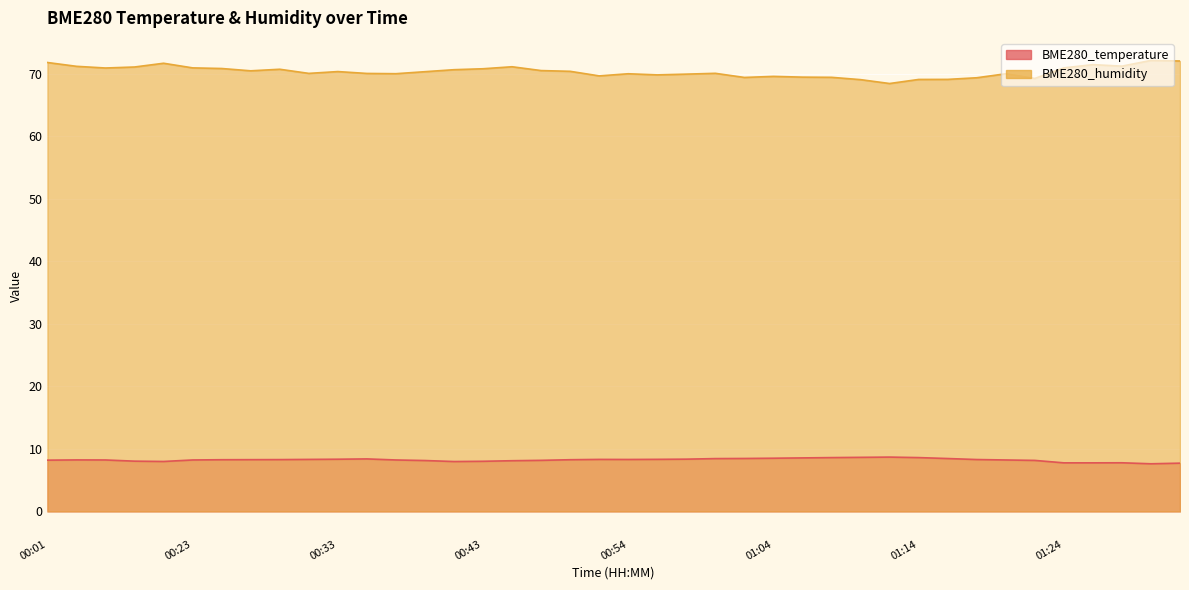

What is the total value across all series at 01:22?

77.4